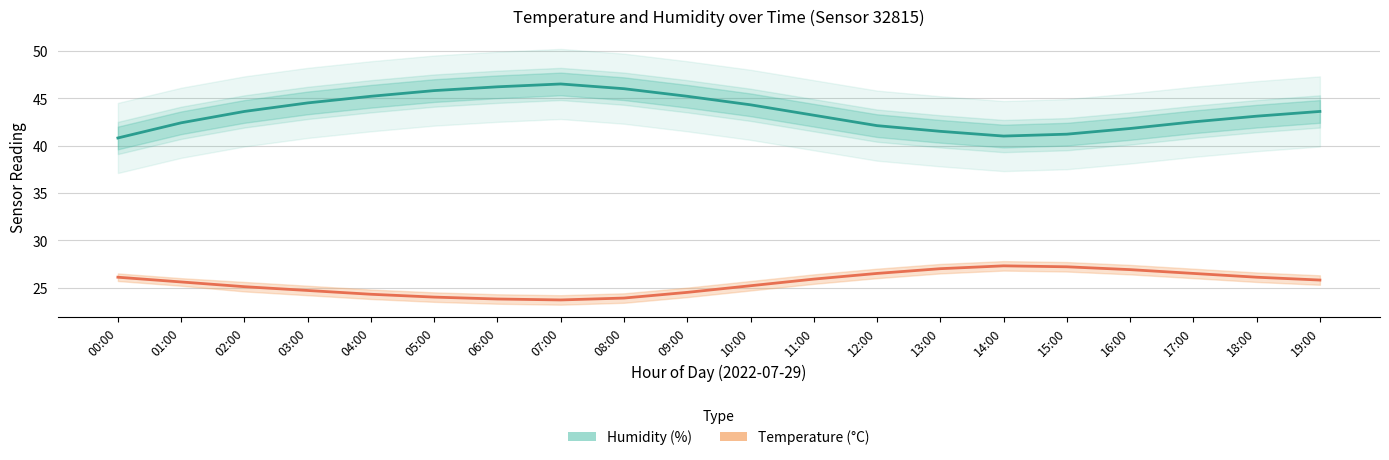

What is the average value of the Humidity (%) series?

43.5